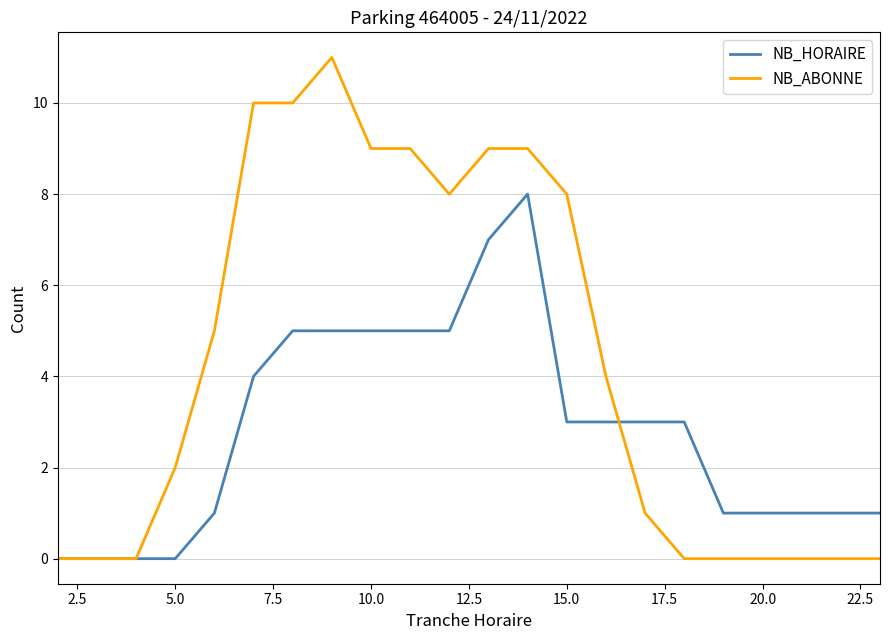

Which series has the largest total across all categories?

NB_ABONNE